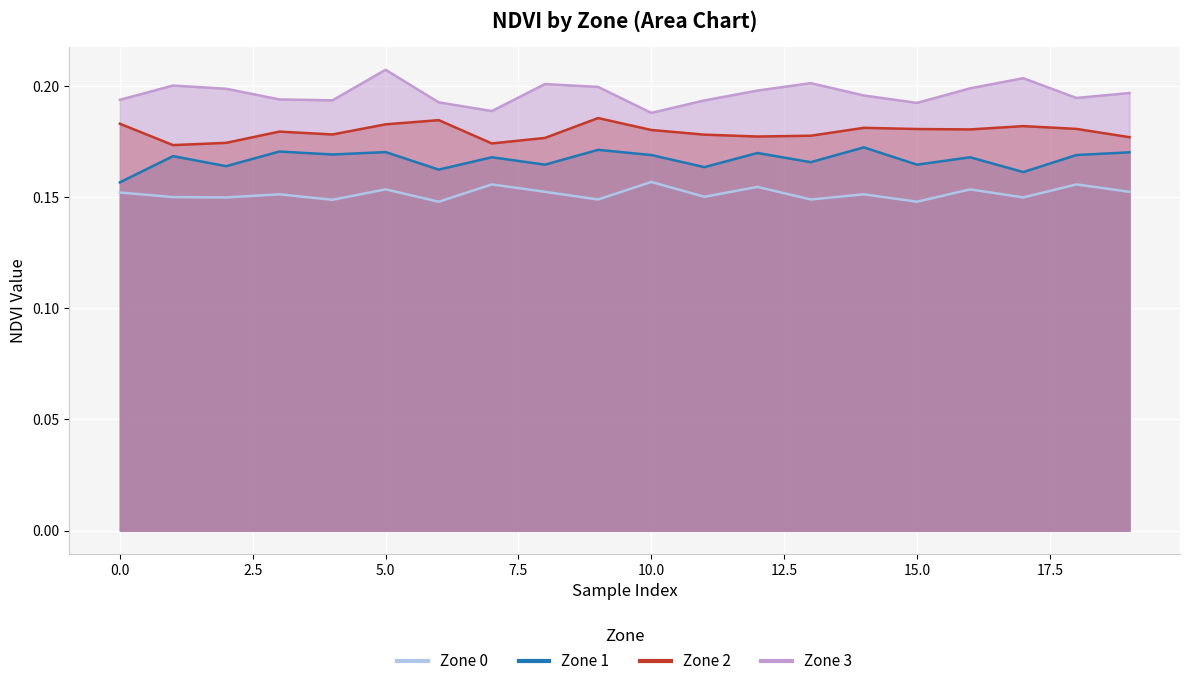

What is the sum of the Zone 2 values at 1 and 0?

0.4